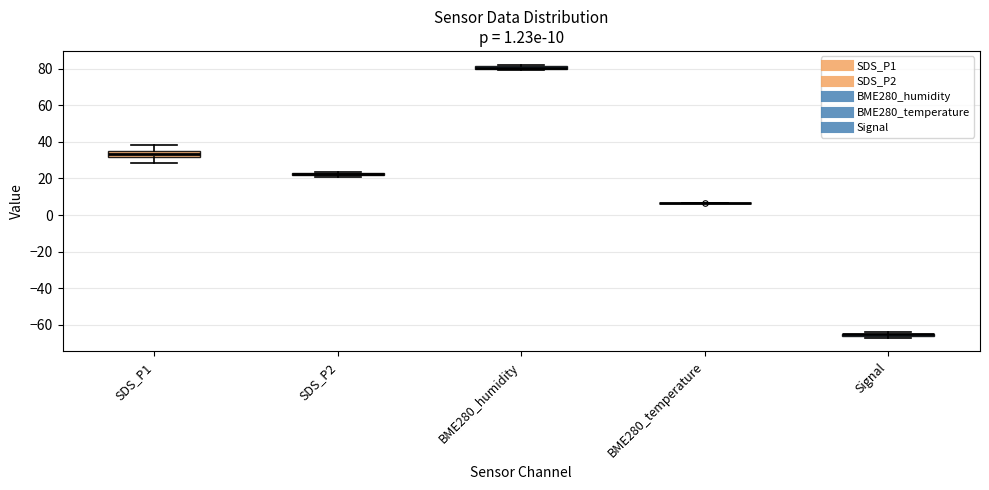

Comparing the boxes themselves (not the whiskers), which one is the tallest?

SDS_P1